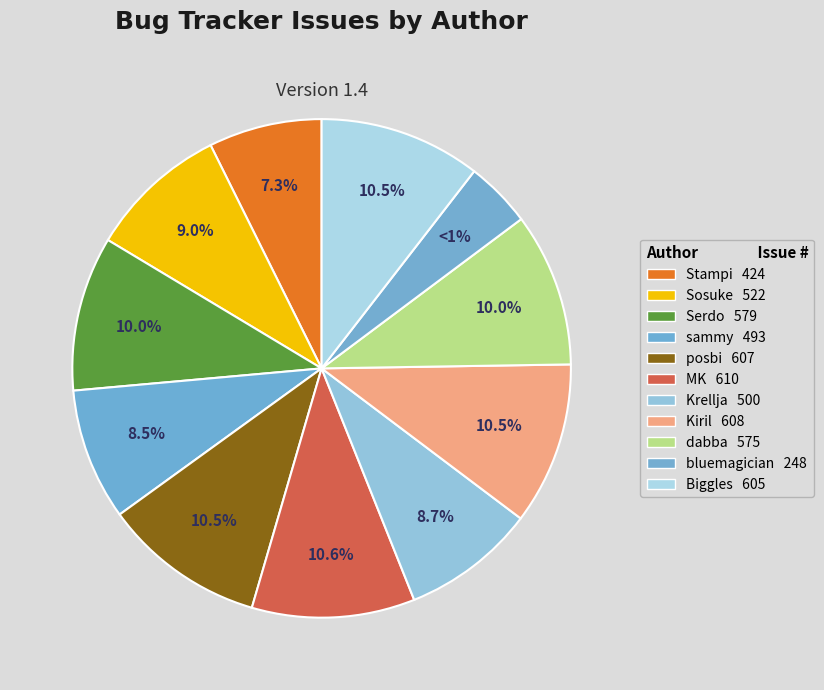

Which category has the biggest portion of the pie?

MK